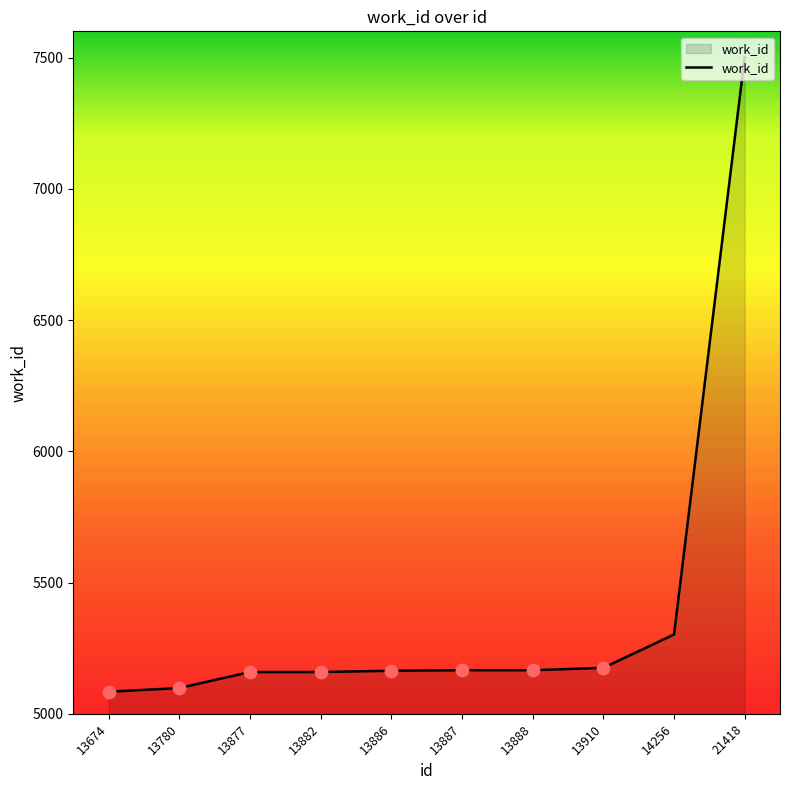

Between 14256 and 13882, which is larger?

14256